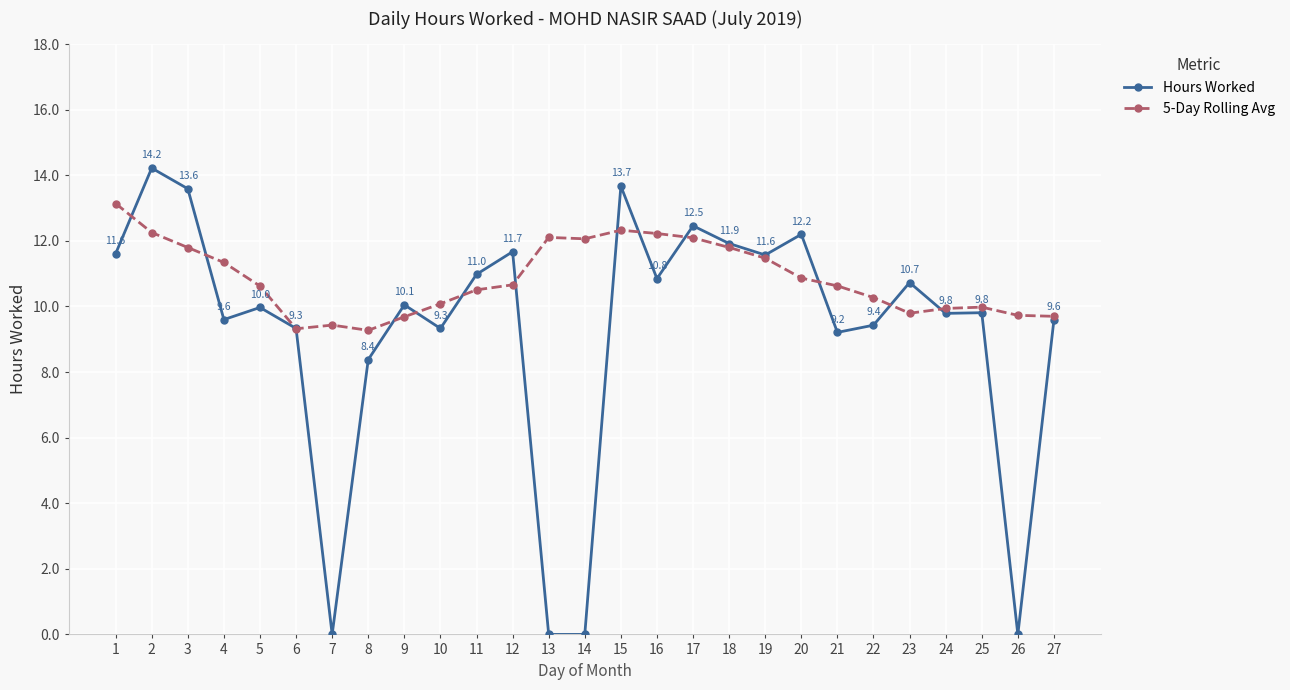

What is the sum of all 5-Day Rolling Avg values?

293.1